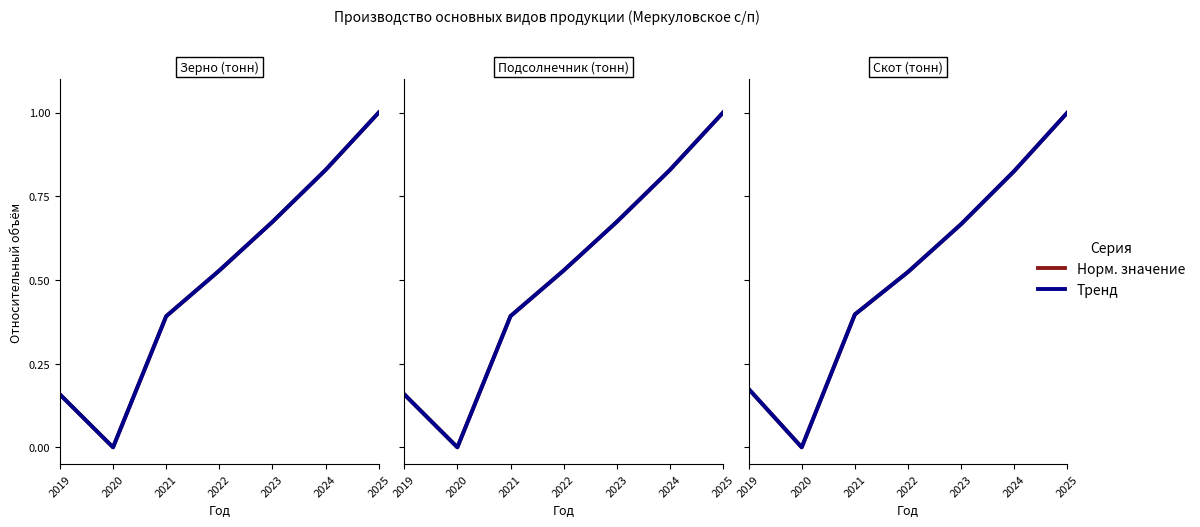

The value of Тренд at 2024 is 0.2. True or false?

False